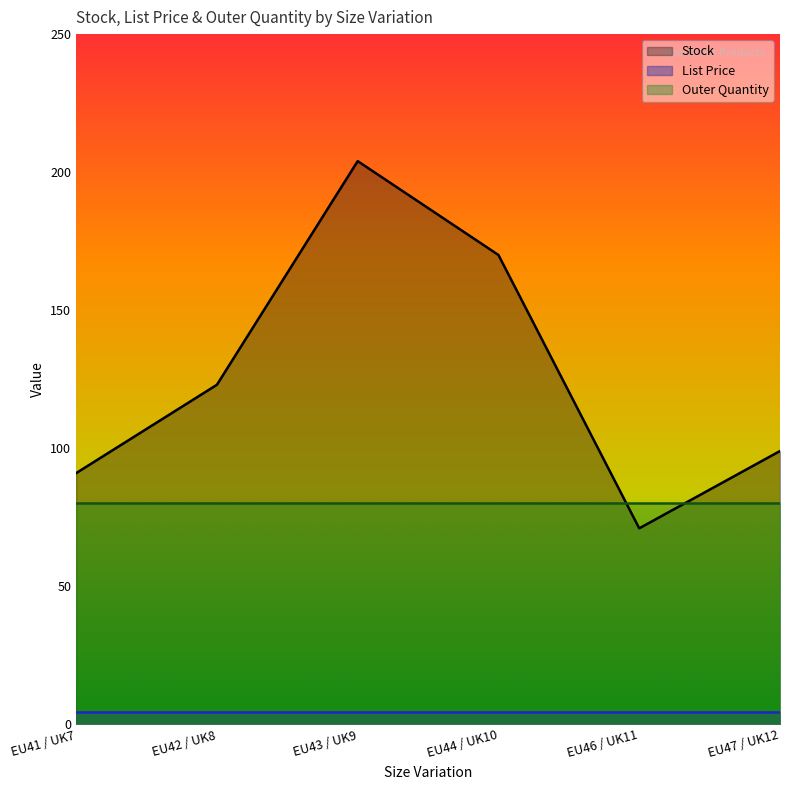

Which series has the widest spread of values?

Stock